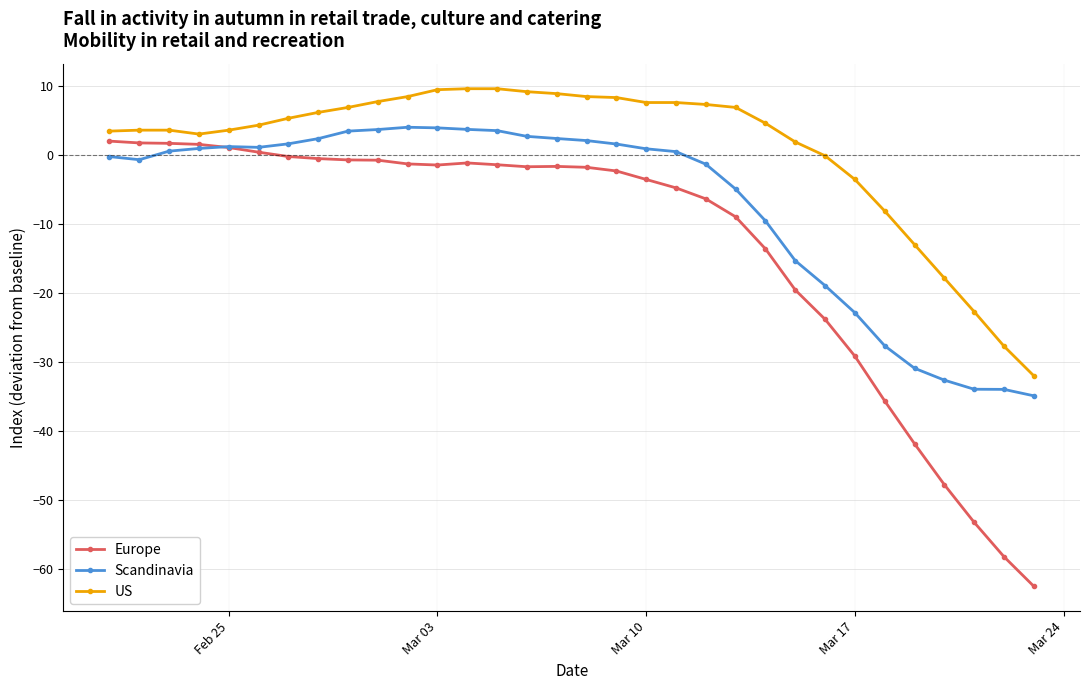

What is the maximum value shown in the chart?

9.6